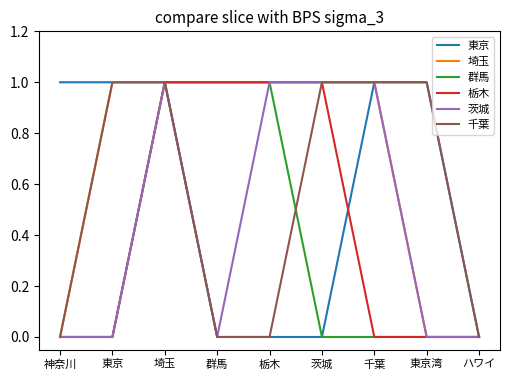

At which category is the sum across all series the highest?

埼玉